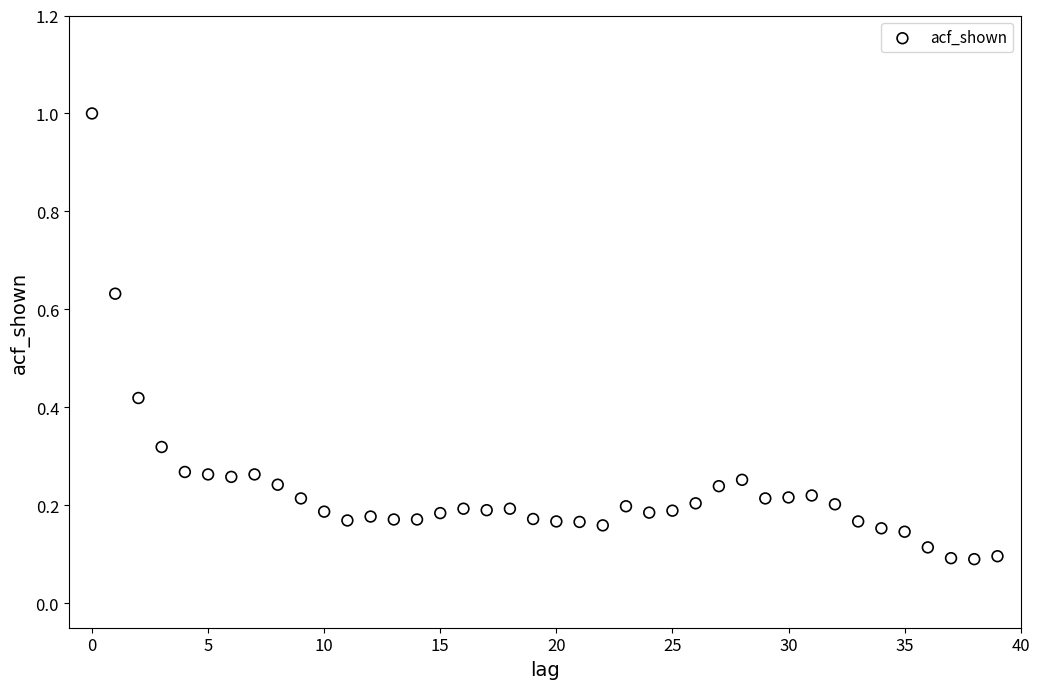

What is the range of Y values (max minus min)?

0.9